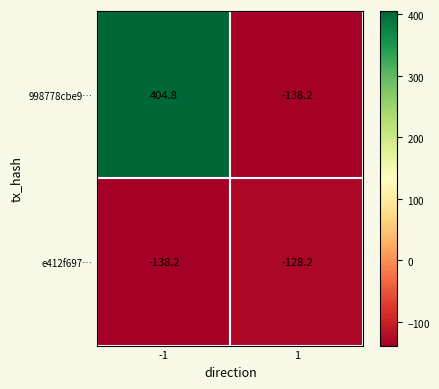

At which category is the sum across all series the highest?

-1